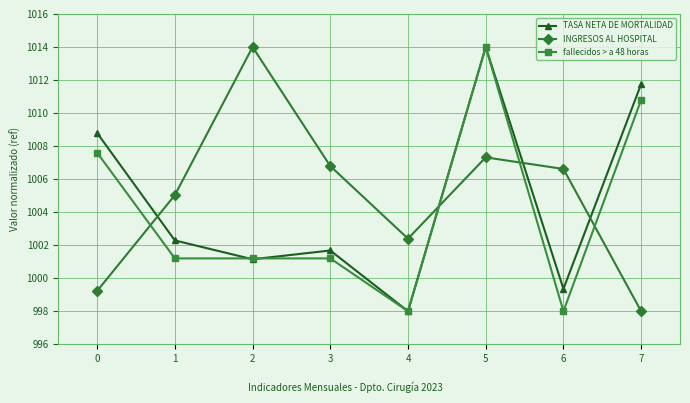

How many lines are shown in the chart?

3